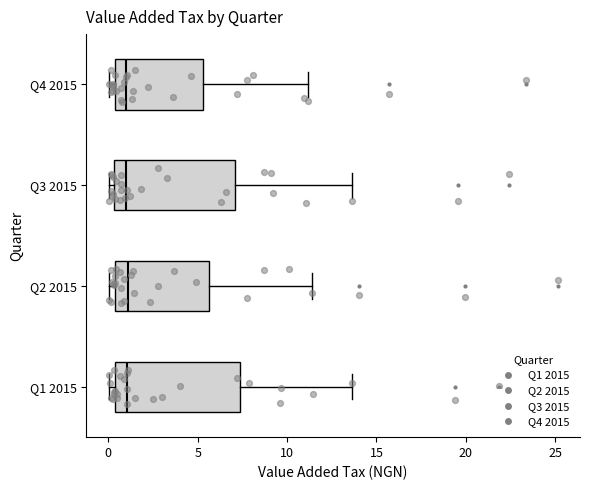

Reading bottom to top, transcribe this box plot: for each box, give where its median line is, the range the box spans, and where its two whiskers end, as read against the x-axis. The values are not printed on the chart, so give them approximately, as read against the axis.

Q1 2015: median 1.0, box 0.5 to 7.5, whiskers 0.0 to 13.5
Q2 2015: median 1.0, box 0.5 to 5.5, whiskers 0.0 to 11.5
Q3 2015: median 1.0, box 0.5 to 7.0, whiskers 0.0 to 13.5
Q4 2015: median 1.0, box 0.5 to 5.5, whiskers 0.0 to 11.0